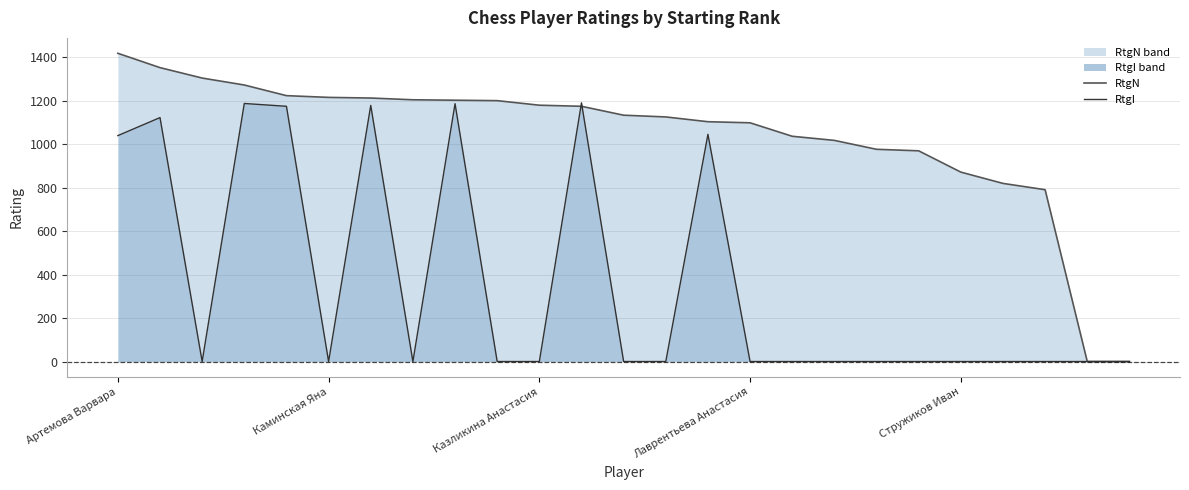

How many data points in RtgN line are less than 1134?

12